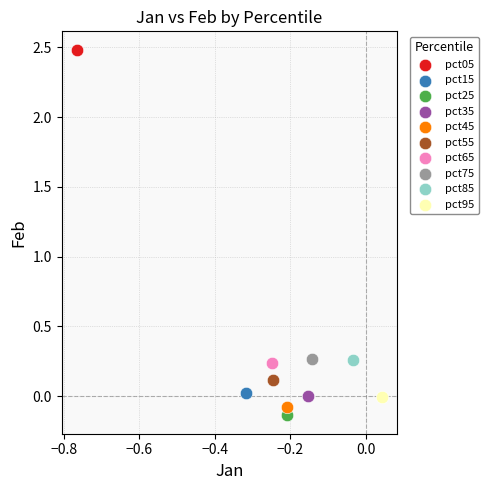

Which series contains the highest Y value?

pct05